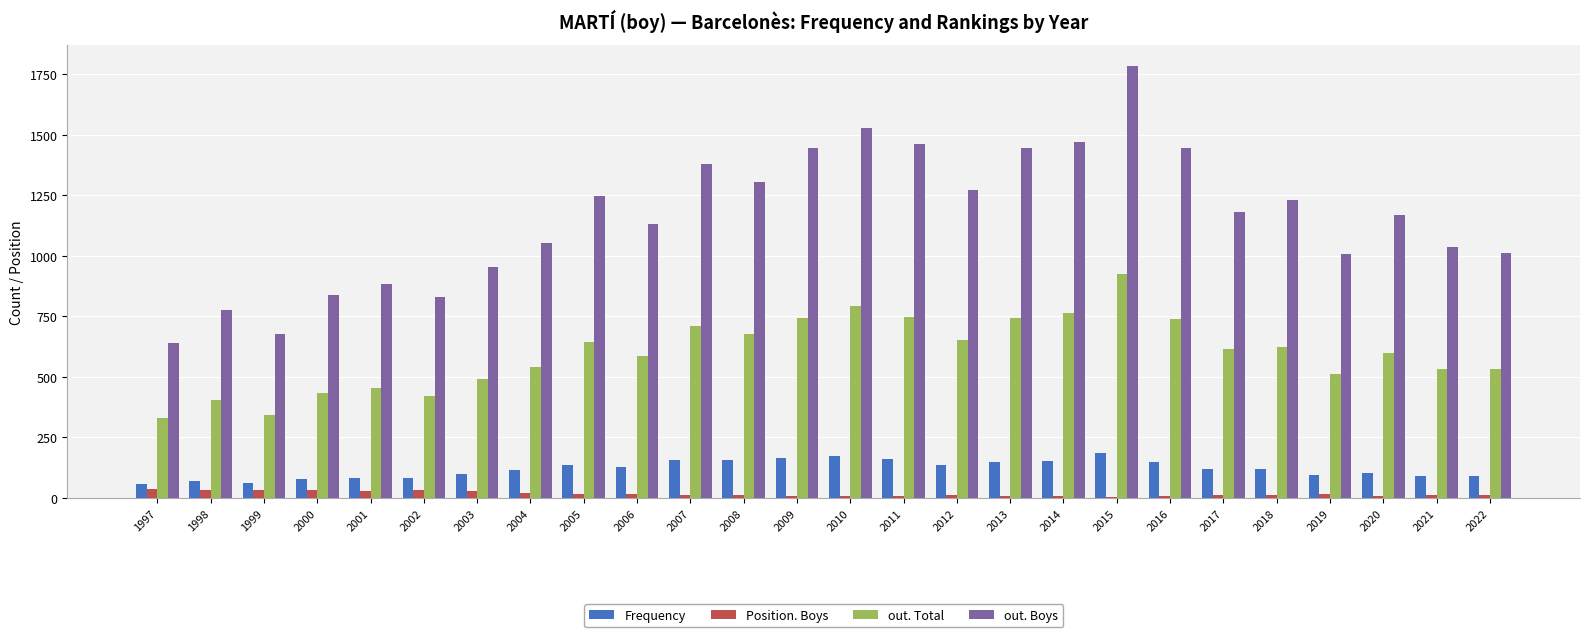

Which series changed the most between 1998 and 2004?

out. Boys